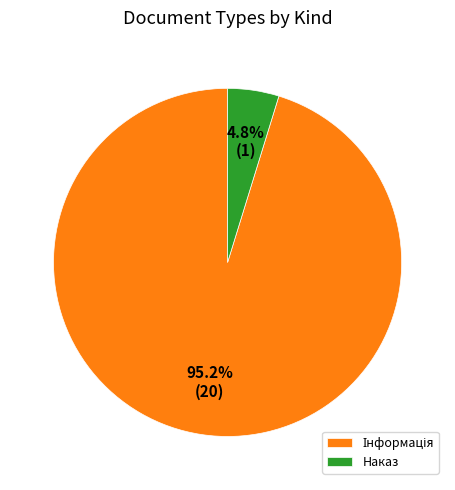

What is the smallest slice in the pie chart?

Наказ